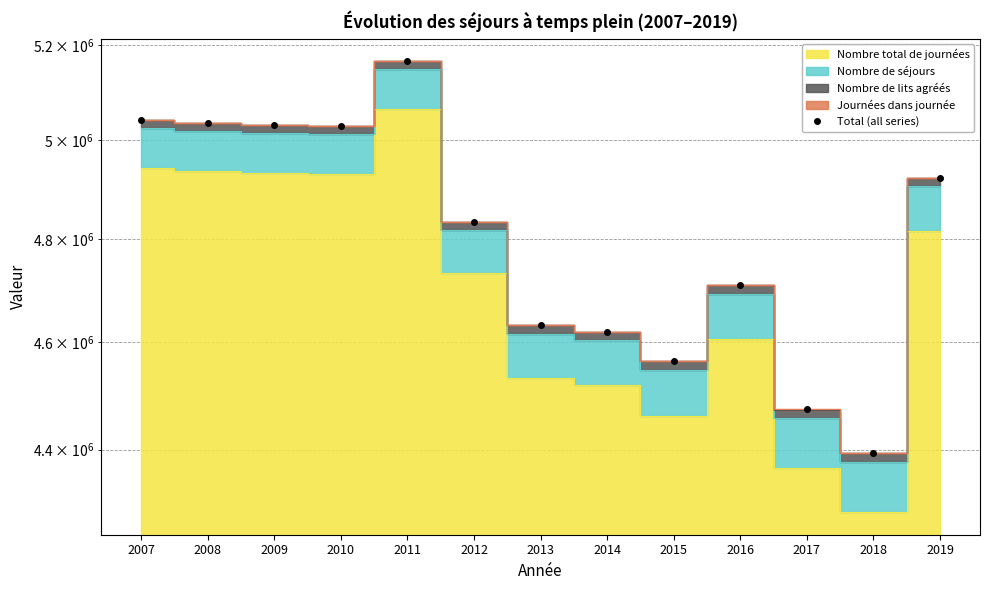

How many data points are above 4834646?

7